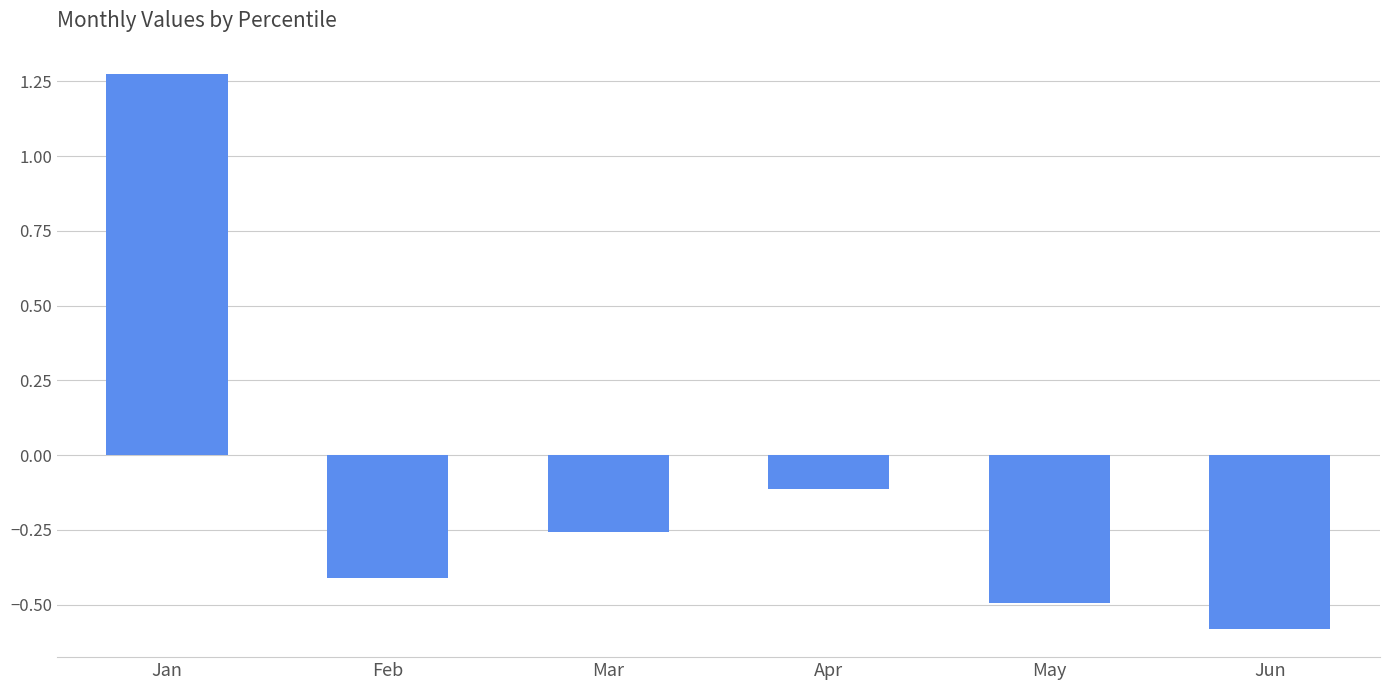

What is the sum of all values?

-0.6